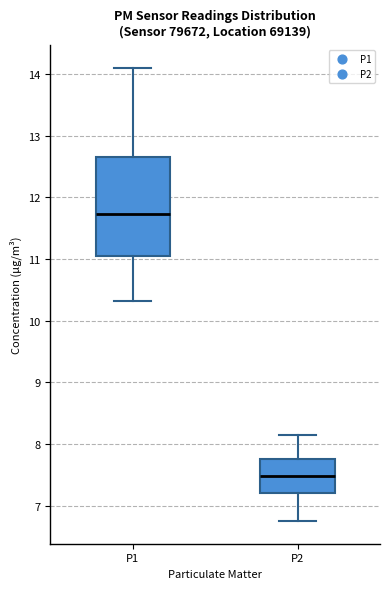

Reading left to right, read every box against the y-axis: the position of its median line, the range the box covers, and the ends of its whiskers. The values are not printed on the chart, so give them approximately, as read against the axis.

P1: median 11.7, box 11.0 to 12.7, whiskers 10.3 to 14.1
P2: median 7.5, box 7.2 to 7.8, whiskers 6.8 to 8.2